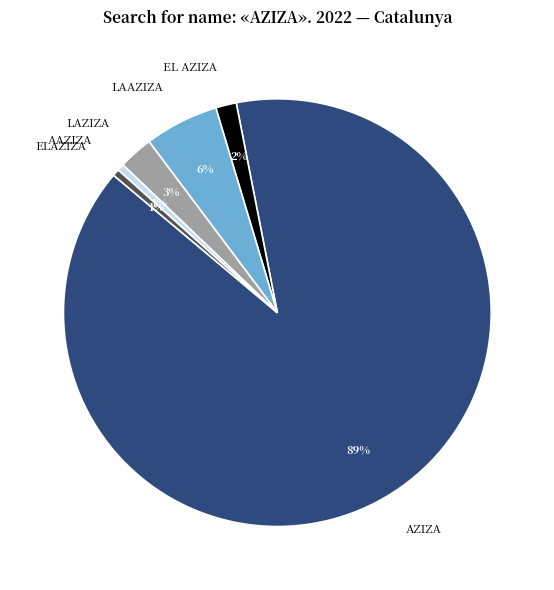

Which slice is the largest?

AZIZA